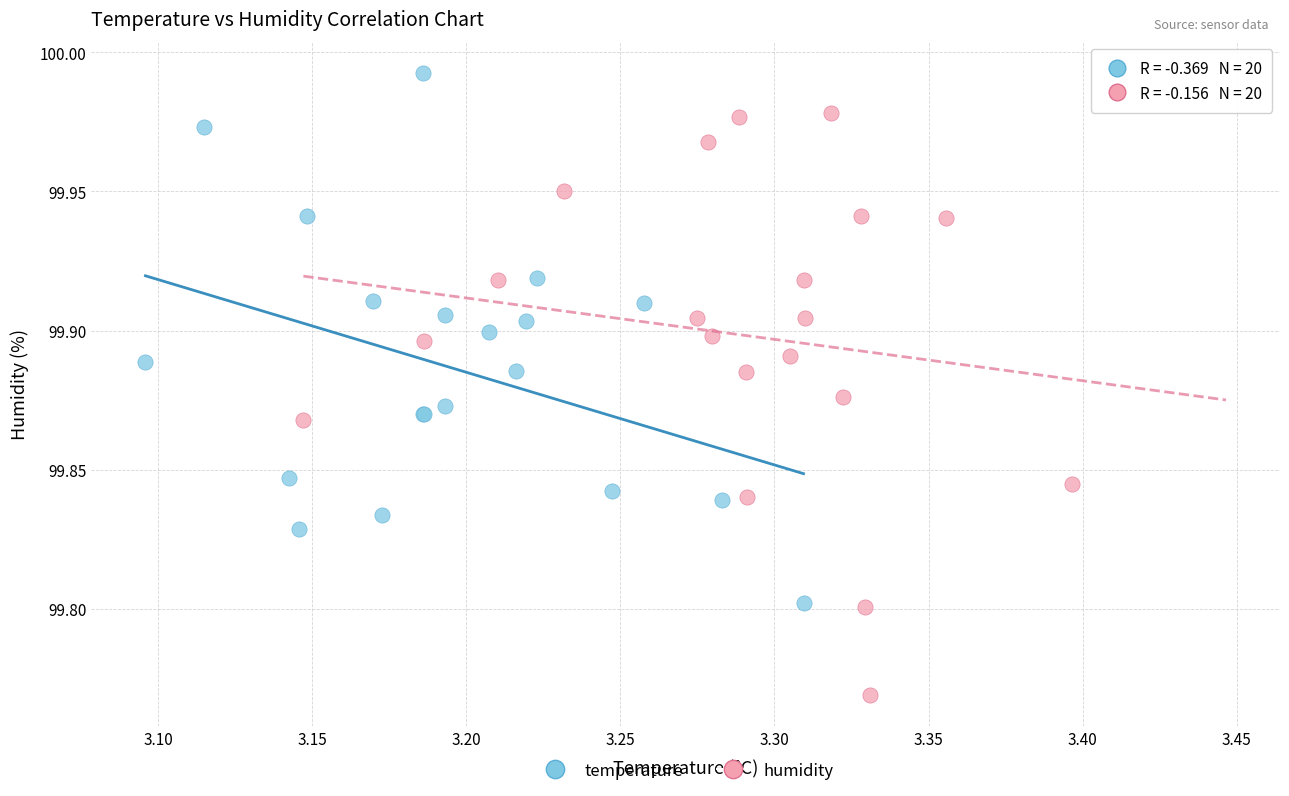

What are all the series names shown in the legend?

temperature, humidity